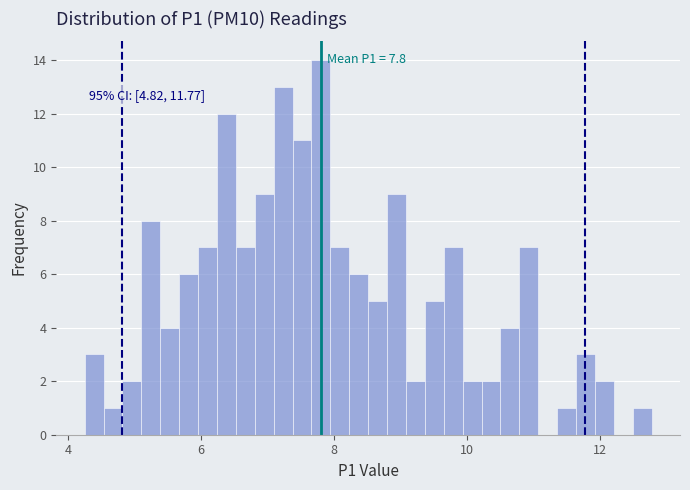

Read against the x-axis, roughly where is the centre of the tallest bar?

7.8